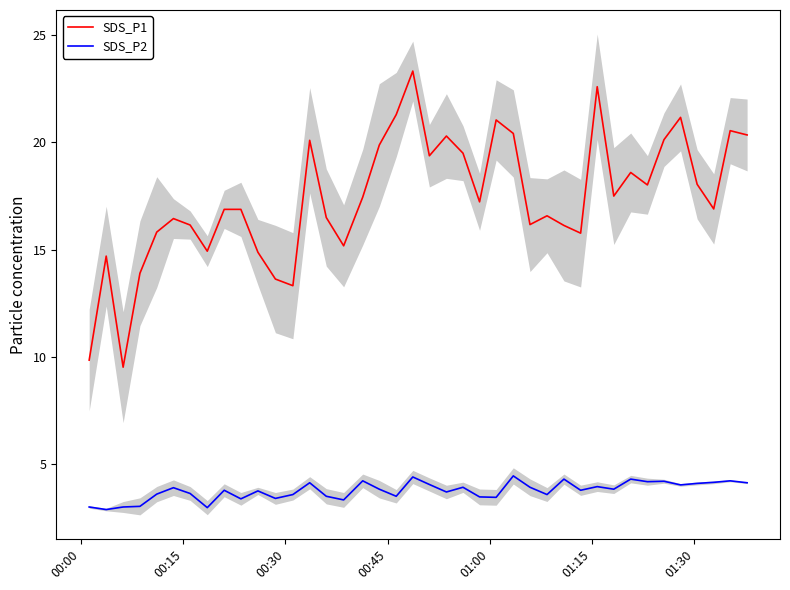

True or false: SDS_P1 and SDS_P2 cross at least once.

False